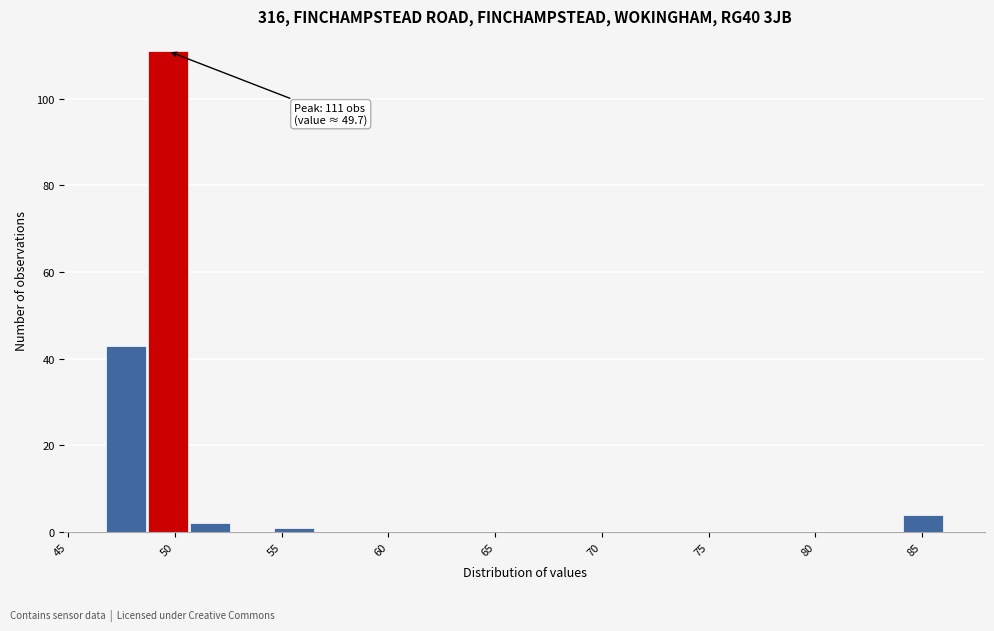

Read against the x-axis, roughly where is the centre of the tallest bar?

49.5